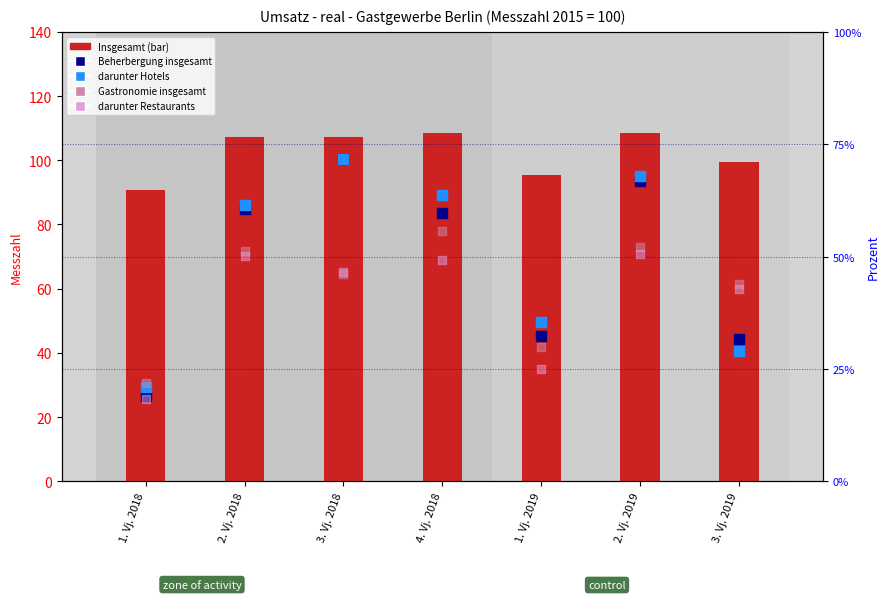

What is the total value across all series at 1. Vj. 2019?

218.0